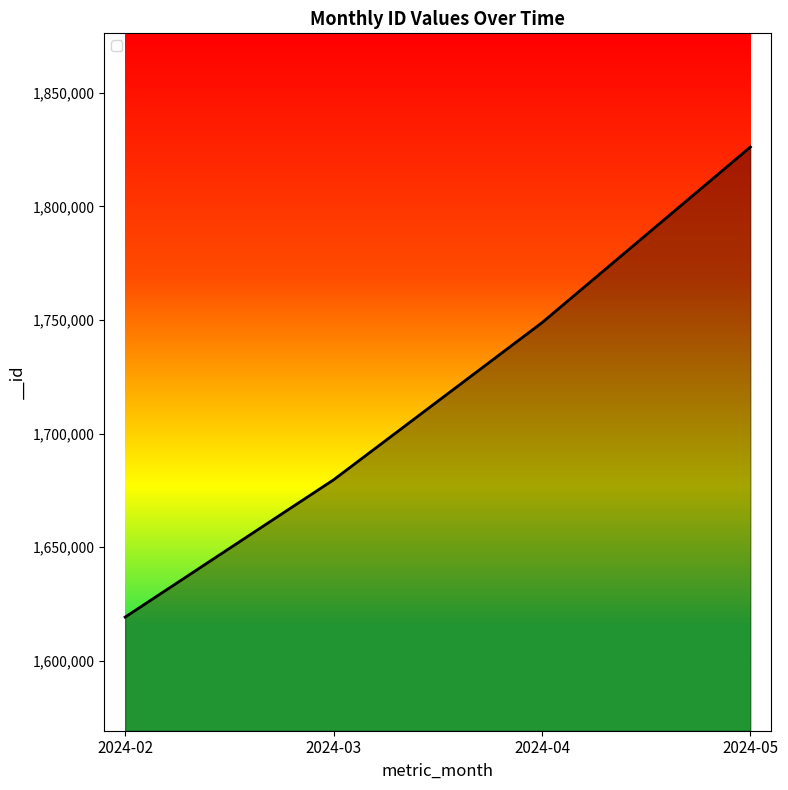

Which has a higher value, 2024-05 or 2024-04?

2024-05